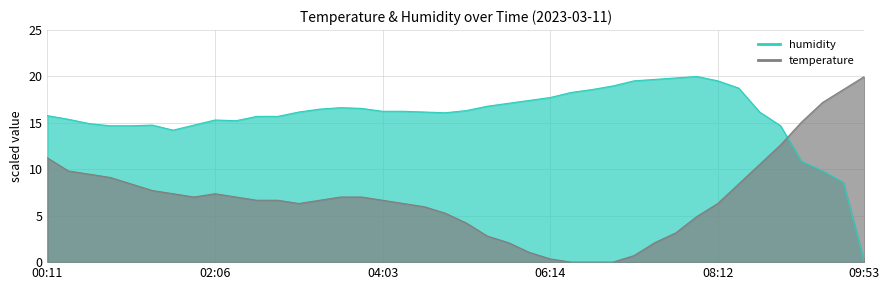

Where is the first local minimum for temperature?

01:51